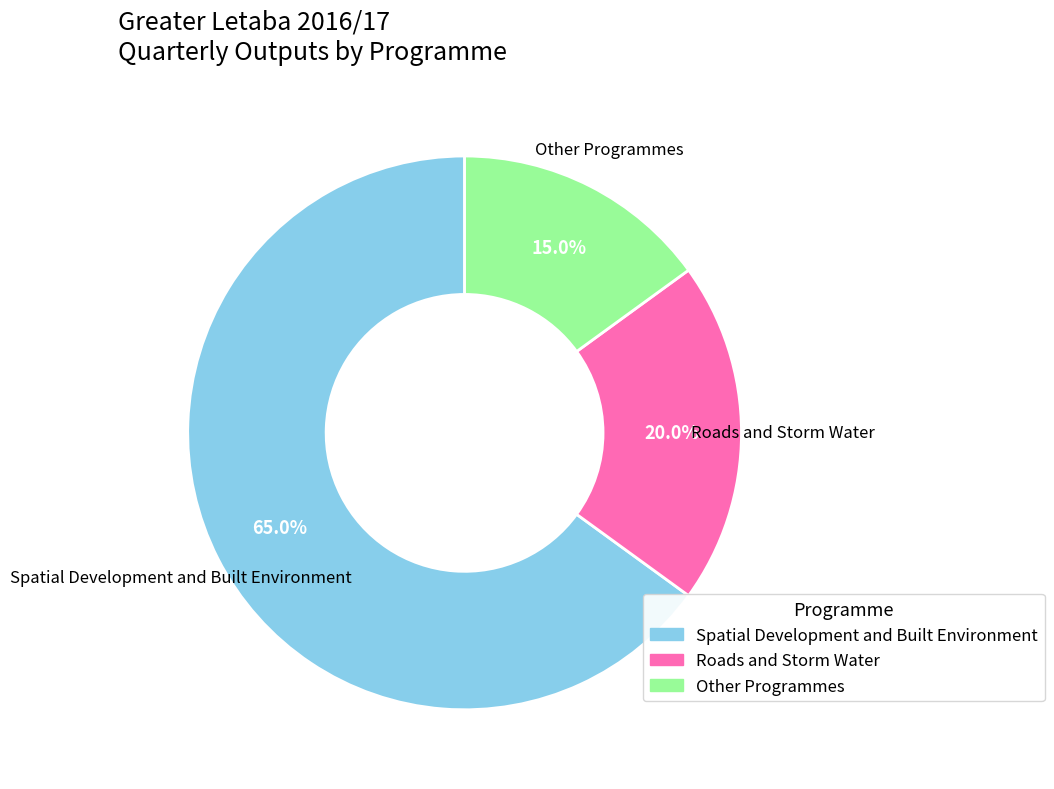

Which slice represents more than half of the pie?

Spatial Development and Built Environment